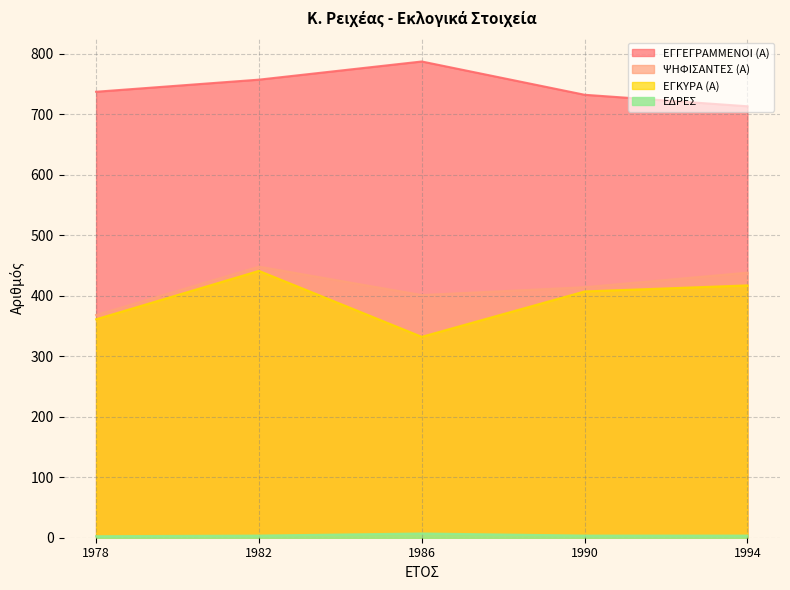

How many interior local valleys does the ΕΔΡΕΣ series have?

3